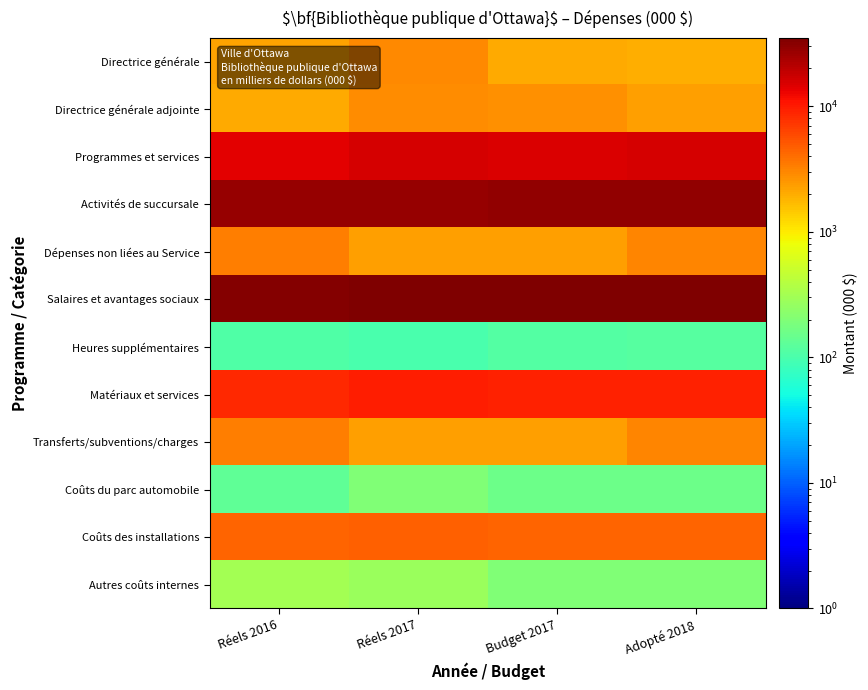

At how many categories does at least one series exceed 21540?

4